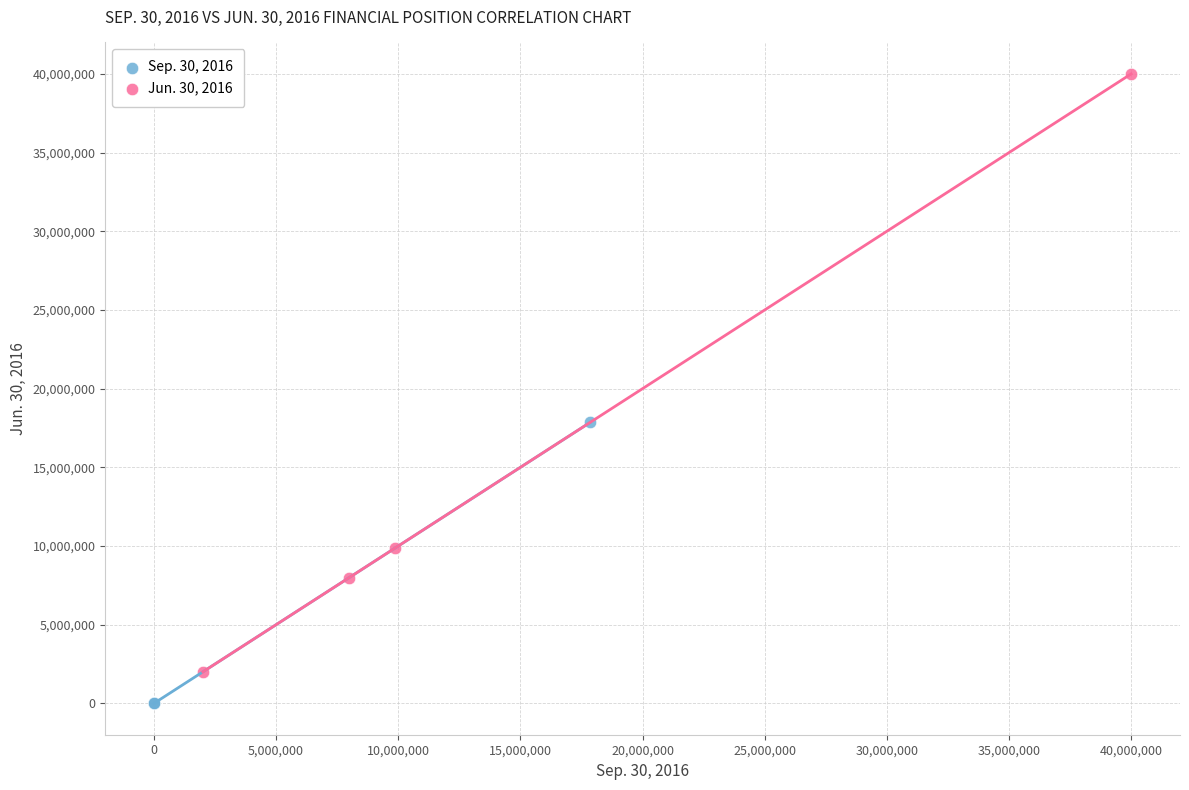

Which series contains the highest Y value?

Jun. 30, 2016